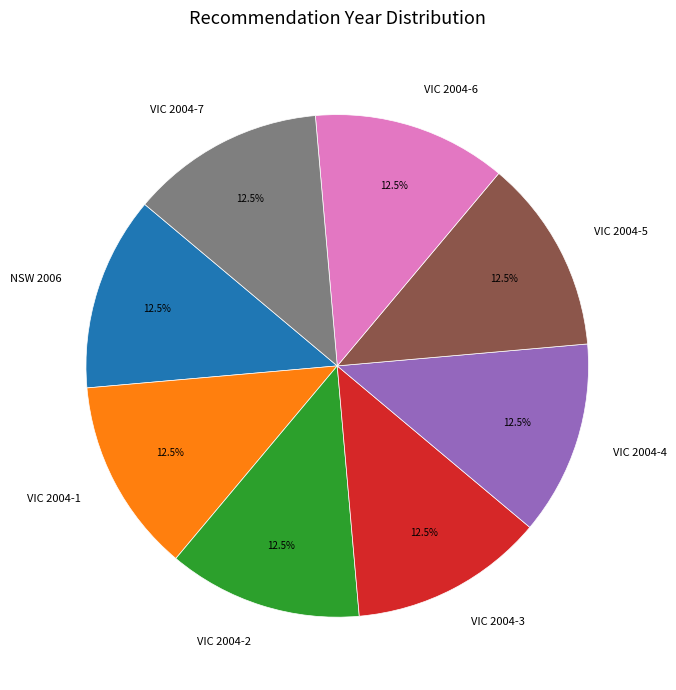

Does any single category account for the majority?

No